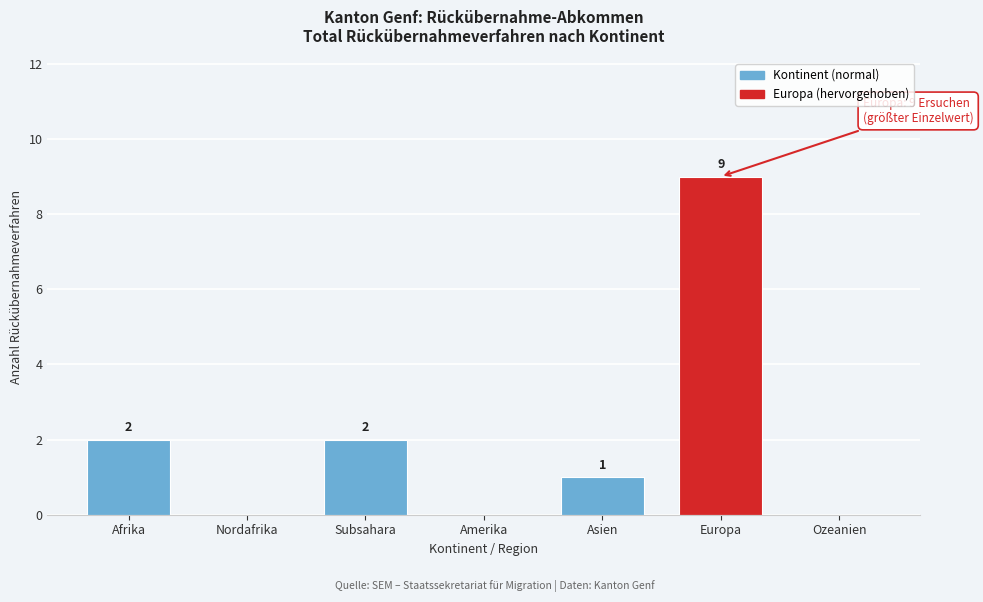

Reading left to right, what are all the values shown in this chart?

Afrika=2	Nordafrika=0	Subsahara=2	Amerika=0	Asien=1	Europa=9	Ozeanien=0